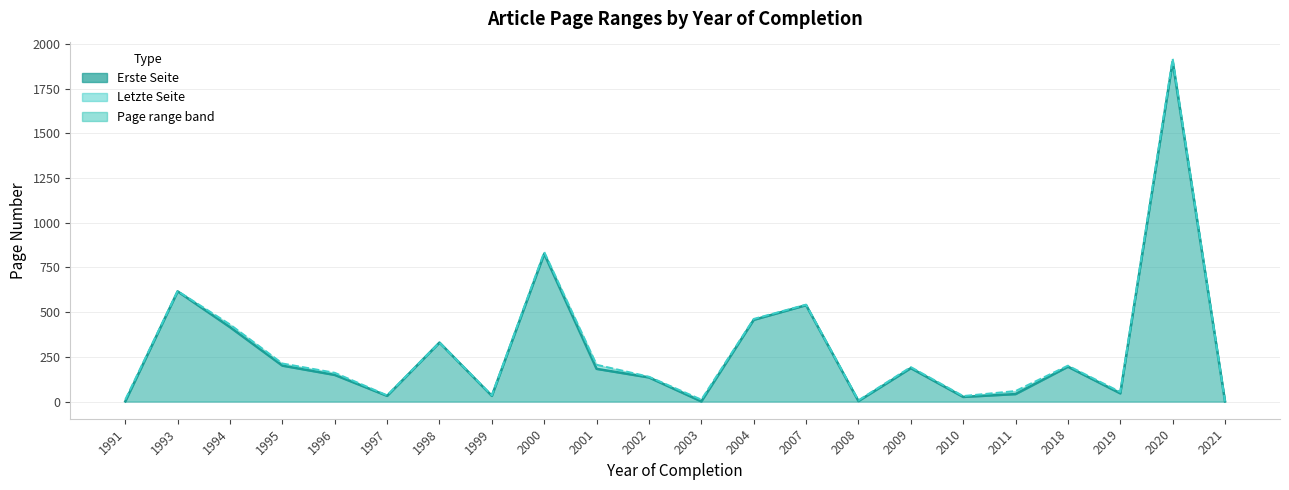

What is the minimum value shown in the chart?

1